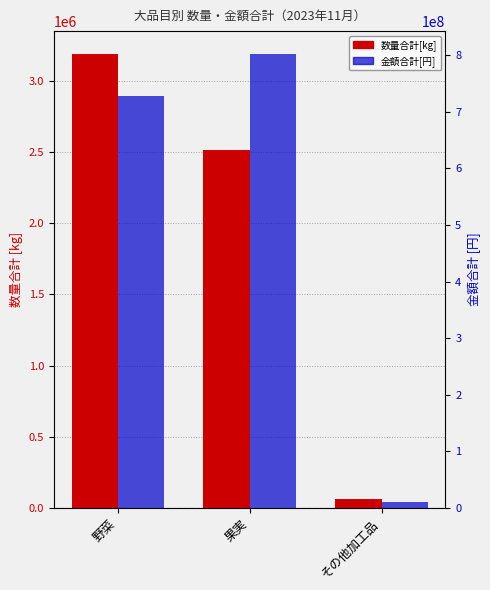

Which has a higher value, その他加工品 or 野菜?

野菜